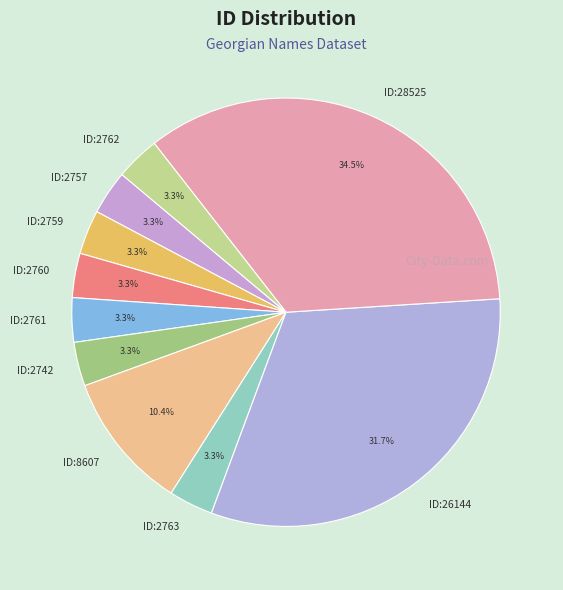

Is the sum of ID:2762 and ID:2760 greater than half?

No